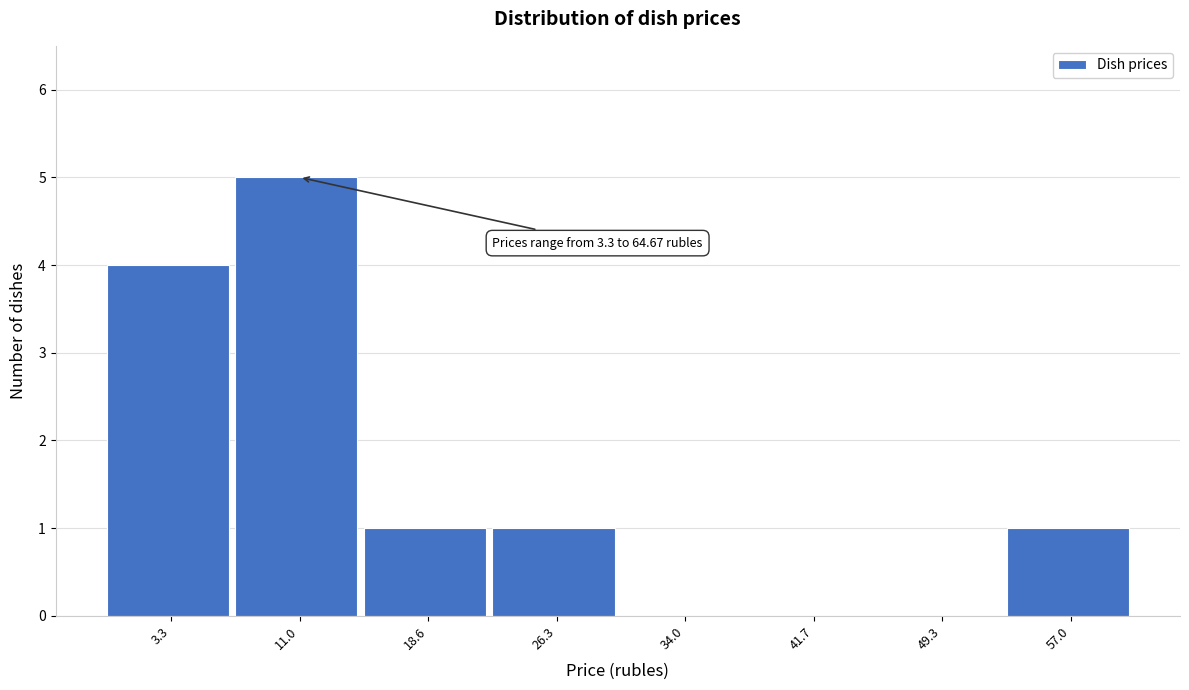

Reading left to right, transcribe all the data shown in this chart.

3.3=4	11.0=5	18.6=1	26.3=1	34.0=0	41.7=0	49.3=0	57.0=1